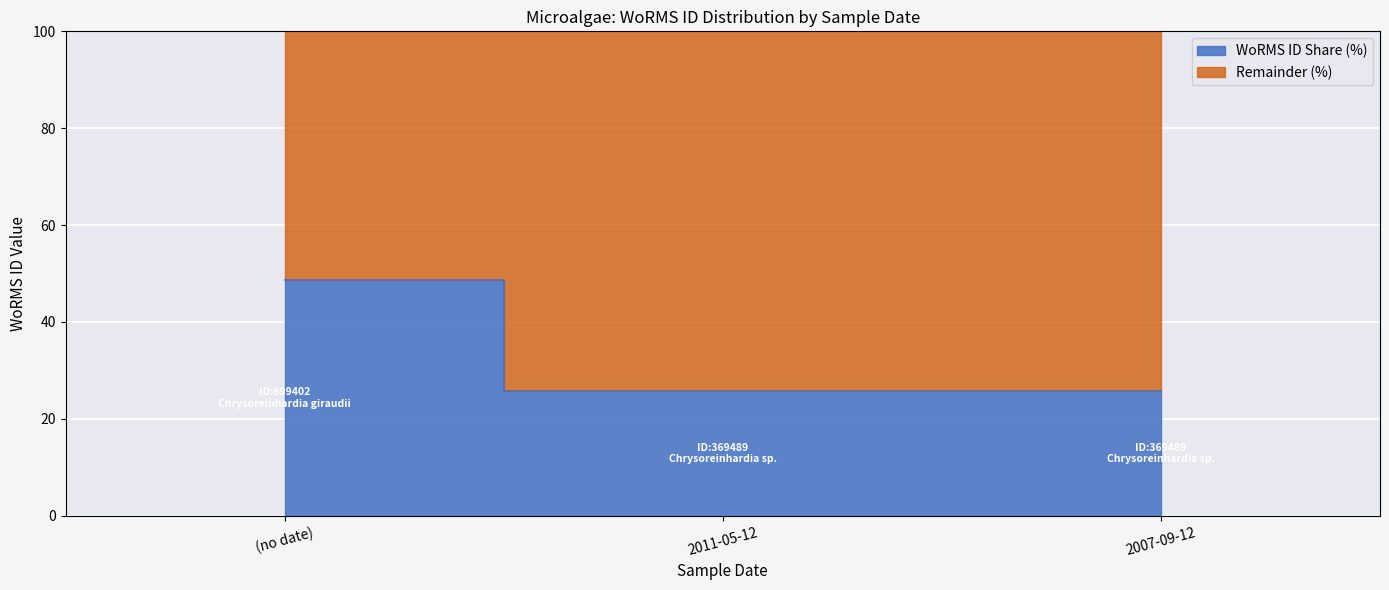

What is the value of the 2nd point from the left?

25.7